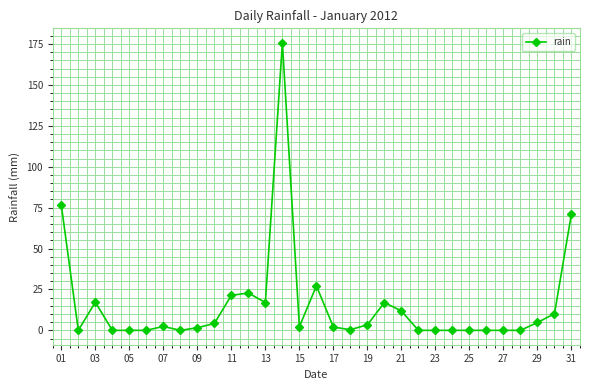

What is the difference between the maximum and second lowest values?

175.8